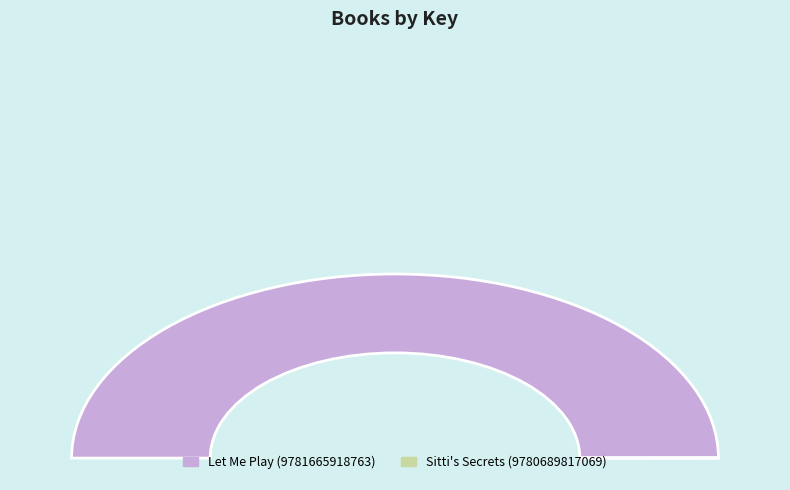

True or false: Sitti's Secrets (9780689817069) accounts for 10% of the total.

False